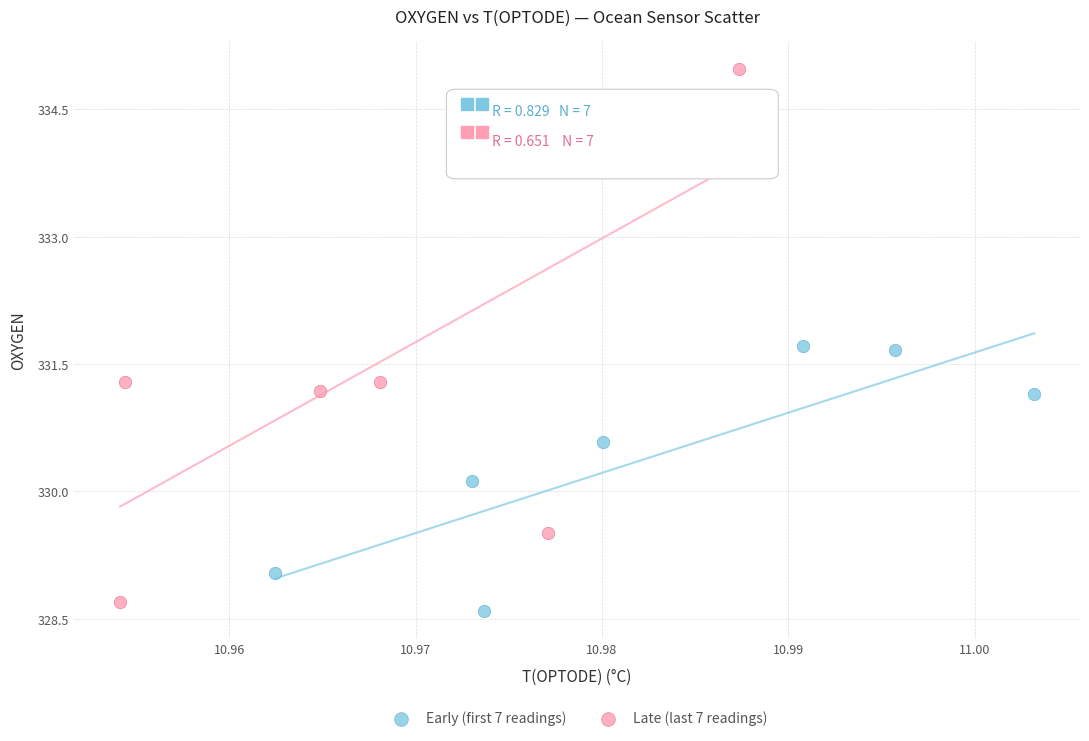

Which series reaches the maximum Y coordinate?

Late (last 7 readings)